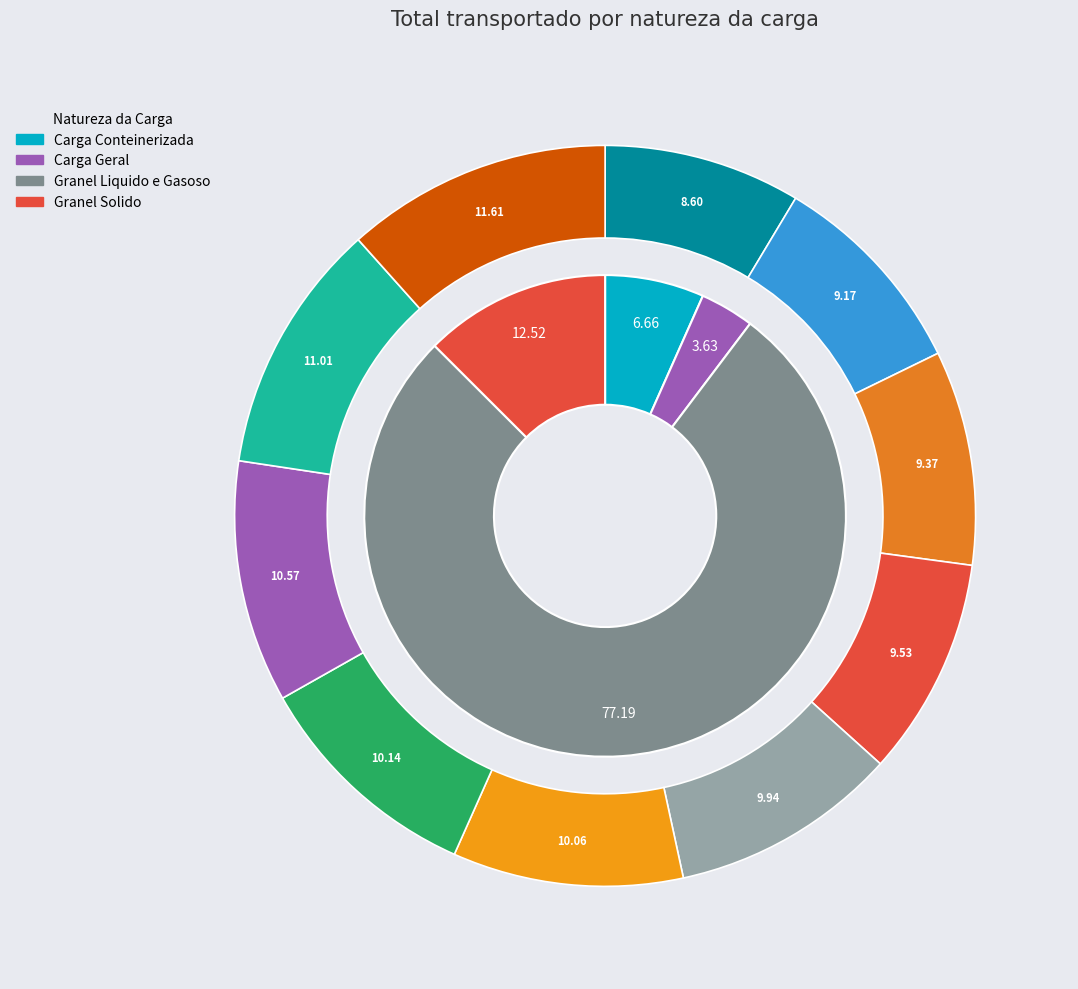

True or false: 2011 accounts for 1% of the total.

False